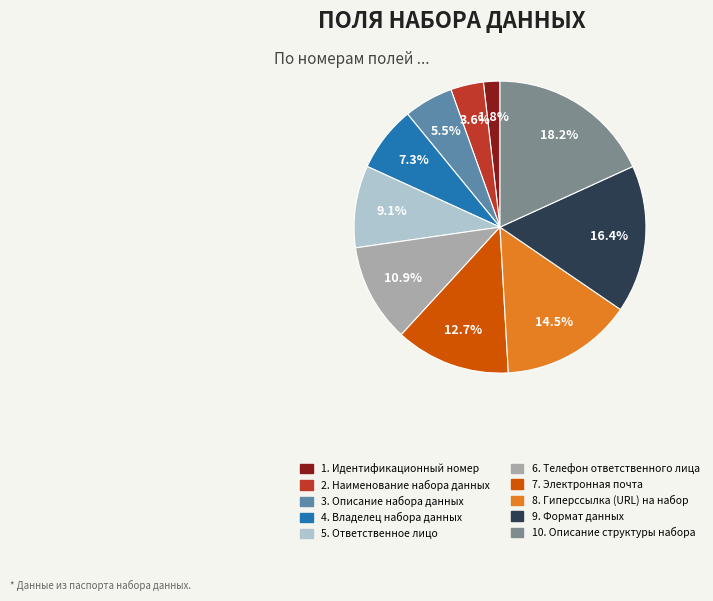

How many slices are in this pie chart?

10